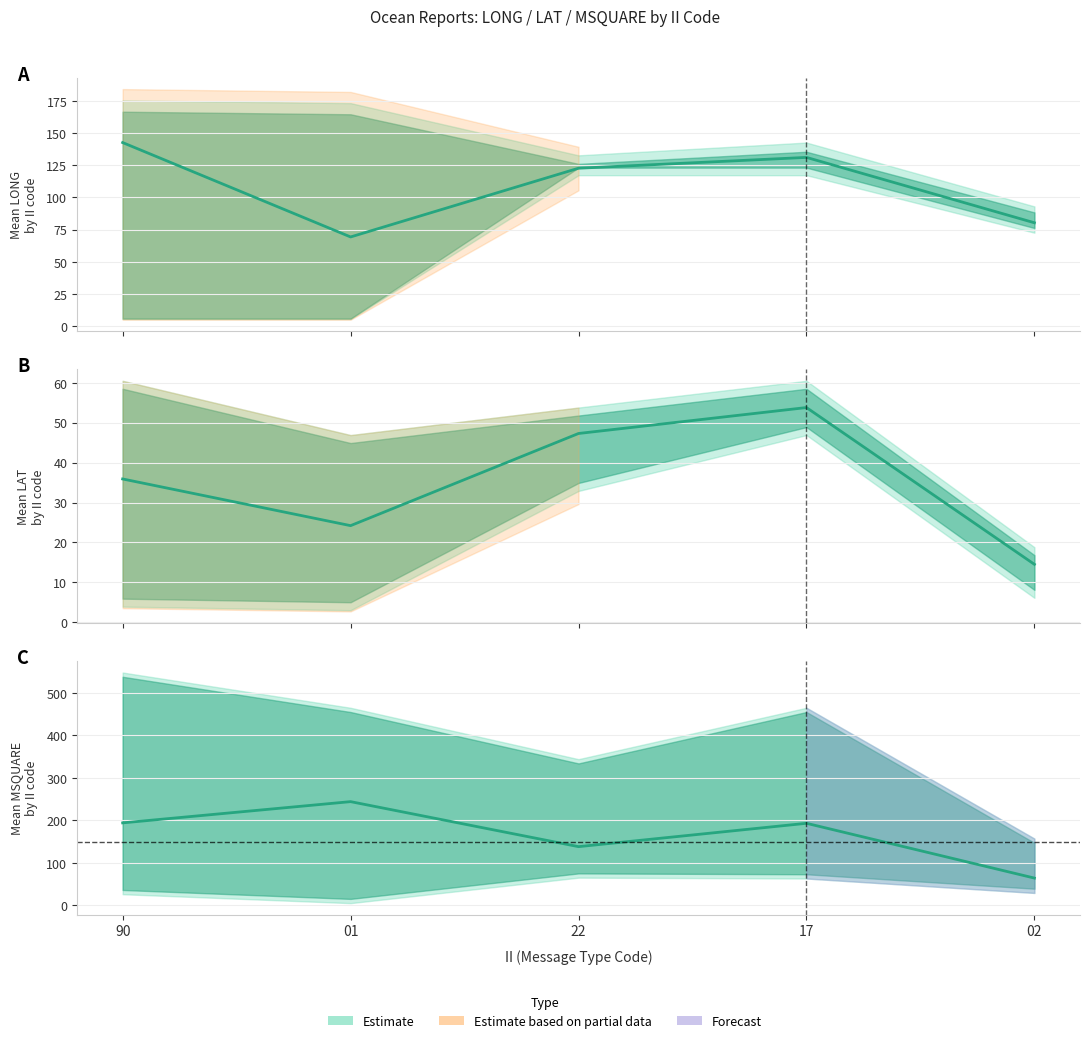

Does the chart display data point markers on the line(s)?

No